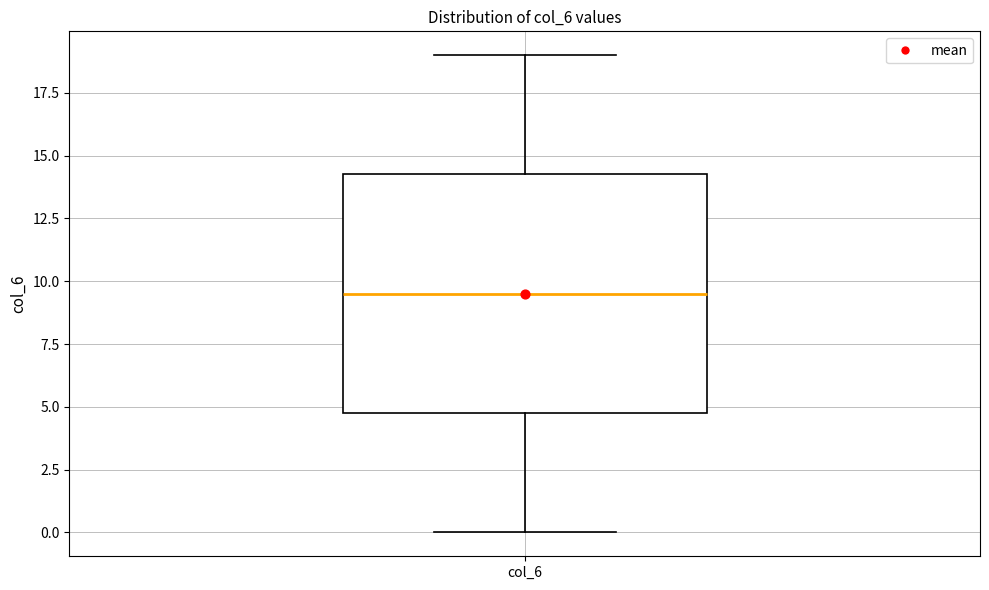

Where is the lower edge of the box for col_6 on the y-axis? The values are not printed on the chart, so give them approximately, as read against the axis.

5.0